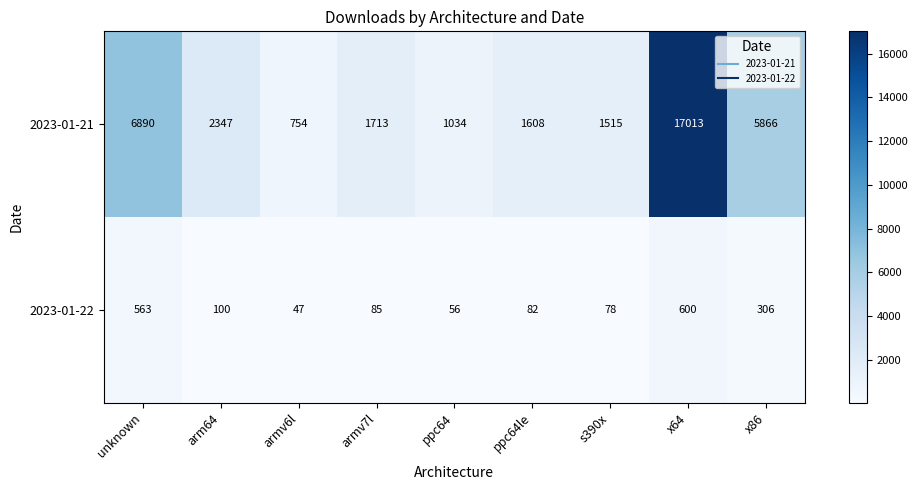

At which label does 2023-01-22 reach its peak?

x64